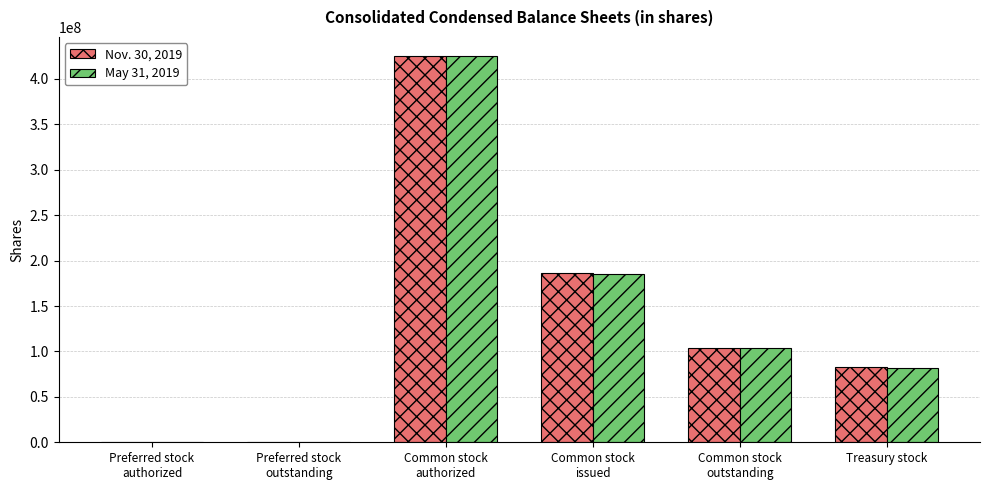

The Nov. 30, 2019 series shows 70828350 at Common stock
outstanding. True or false?

False